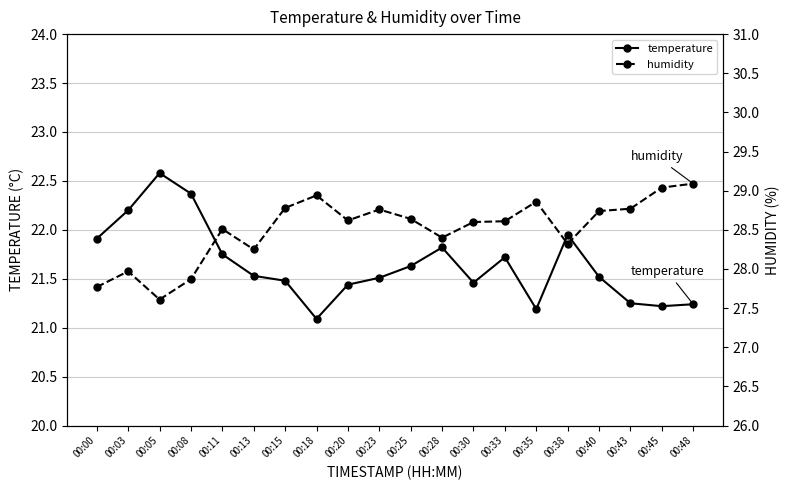

Does the chart display data point markers on the line(s)?

Yes